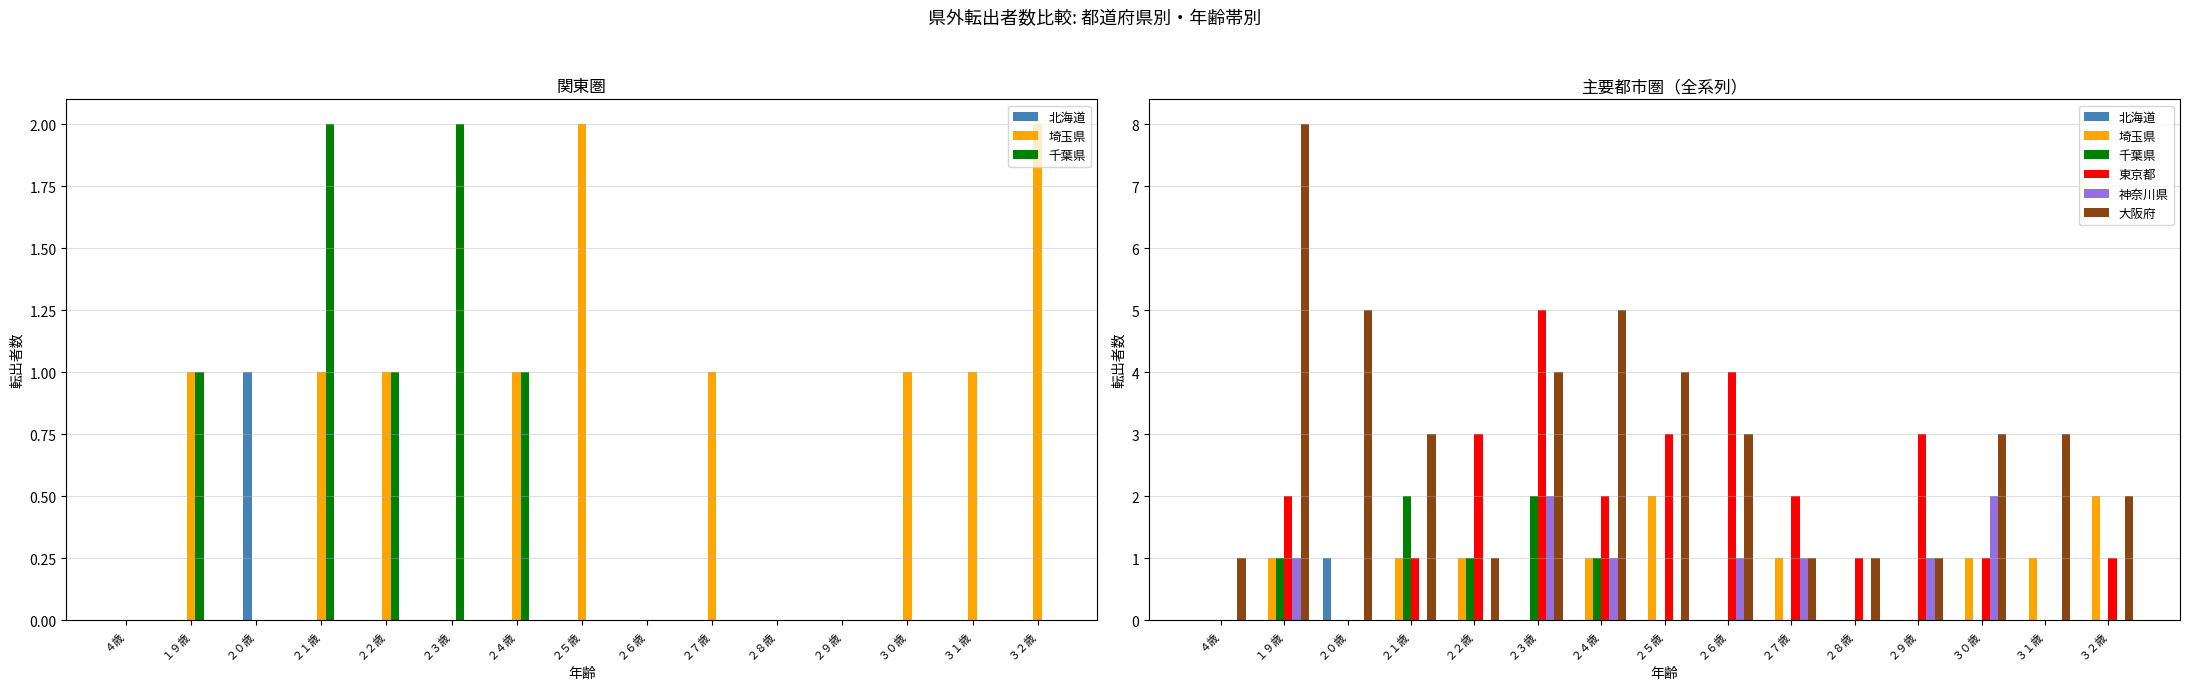

What position from the left is ３２歳?

15